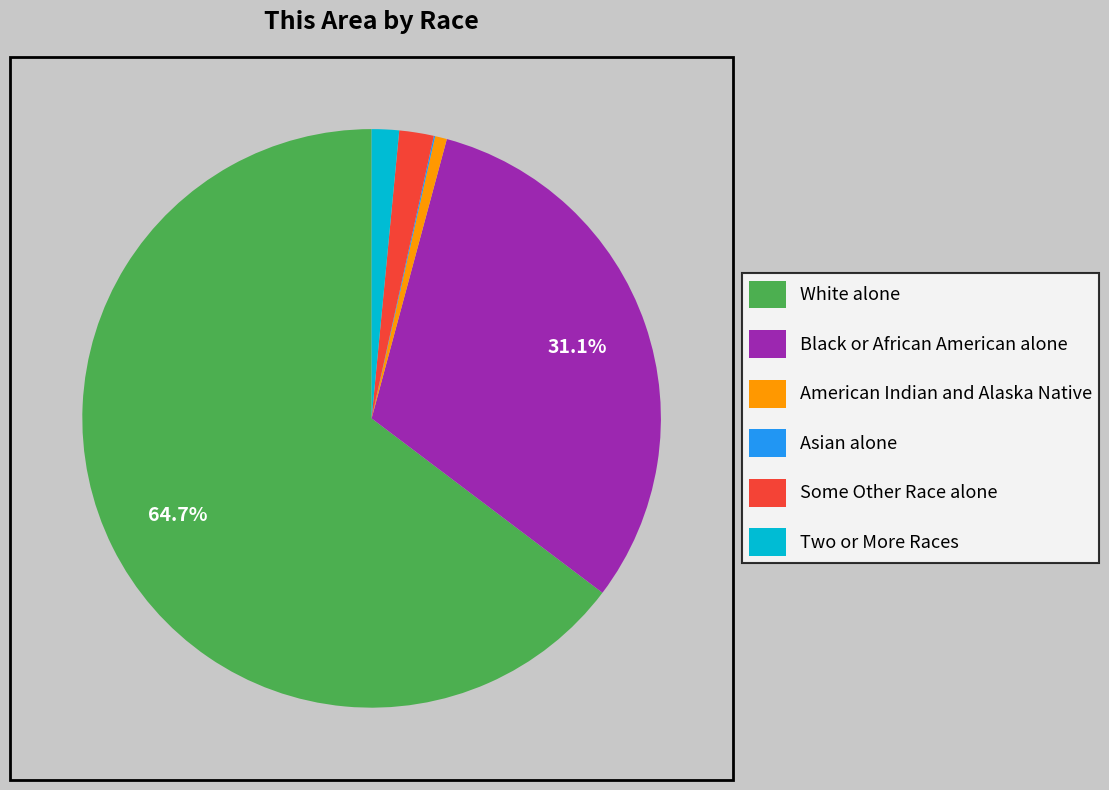

What is the largest slice in the pie chart?

White alone